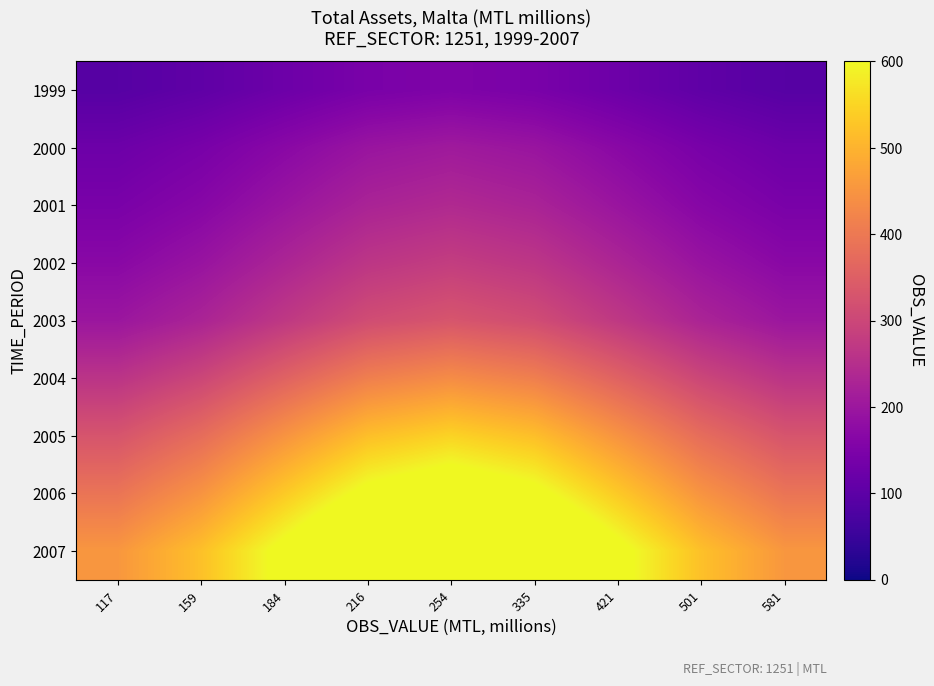

What is the difference between the highest and lowest values at 184?

493.7